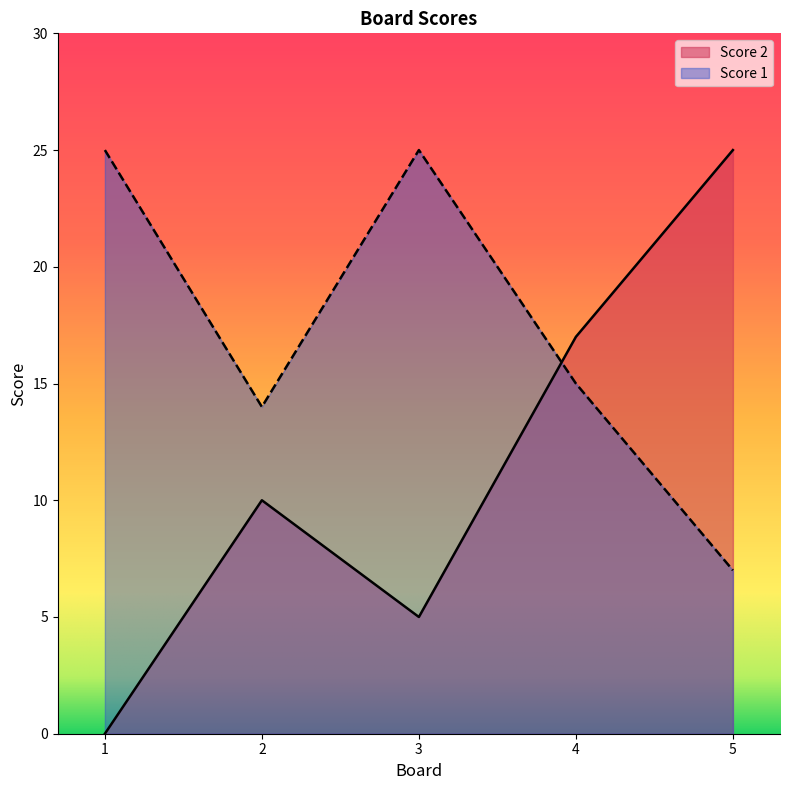

List the labels in order of Score 1 value, smallest first.

5, 2, 4, 1, 3